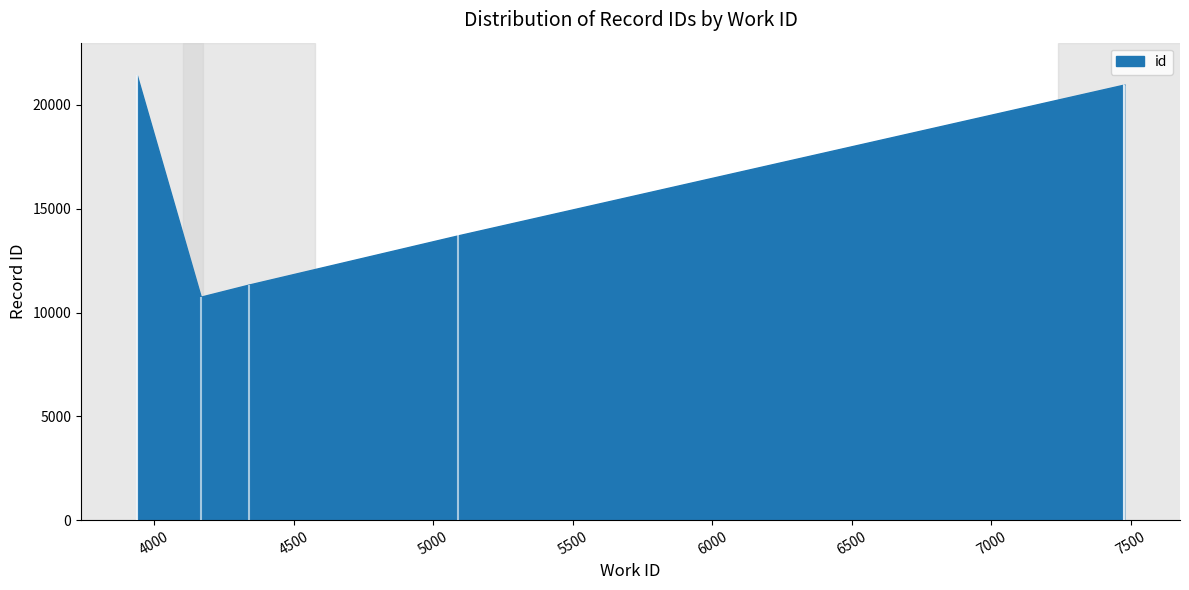

Which label corresponds to the smallest value in the chart?

4167